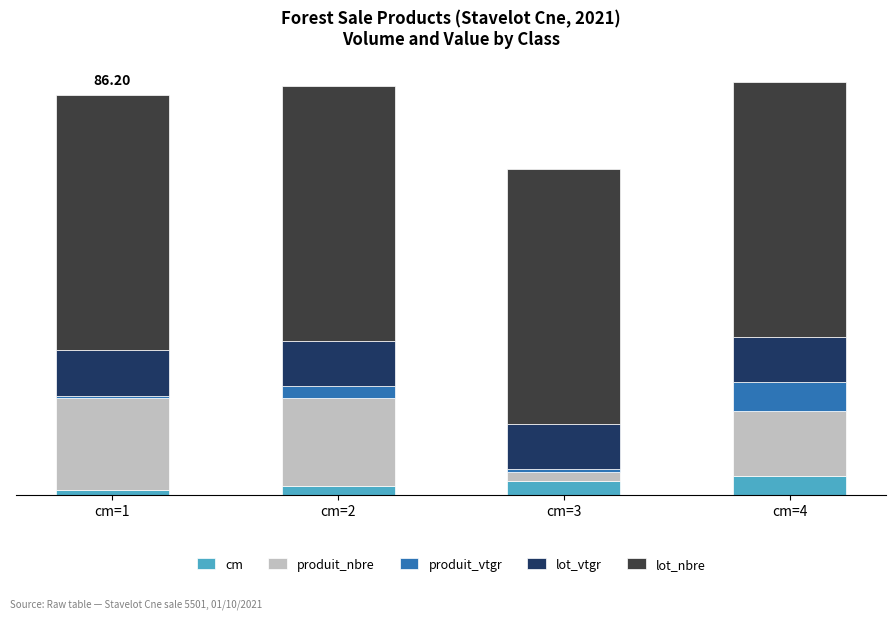

Does the chart contain any negative values?

No